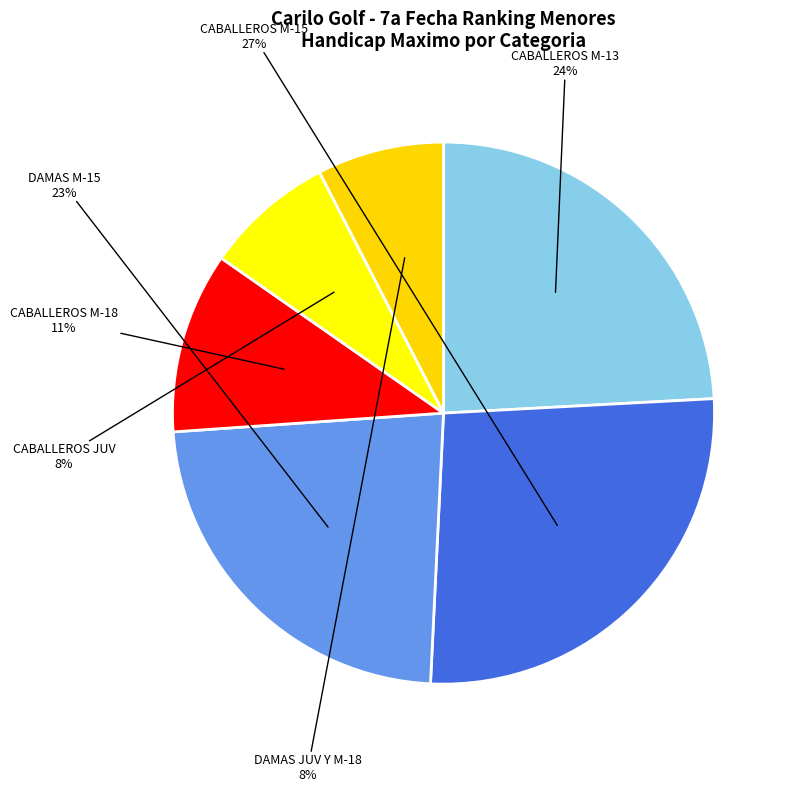

To the nearest percent, what is the difference between the DAMAS JUV Y M-18 and CABALLEROS M-18 slice percentages?

3%